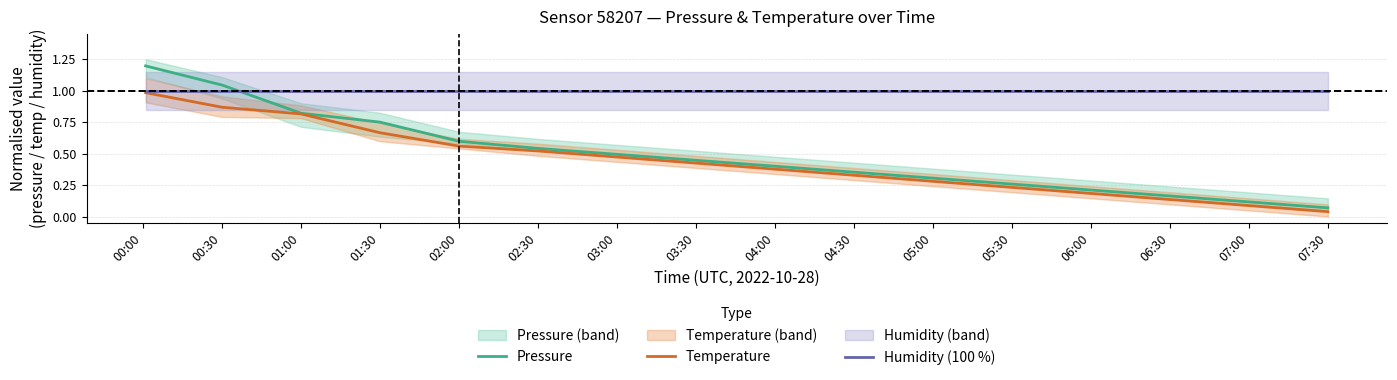

True or false: Pressure has more than 2 interior local peaks.

False